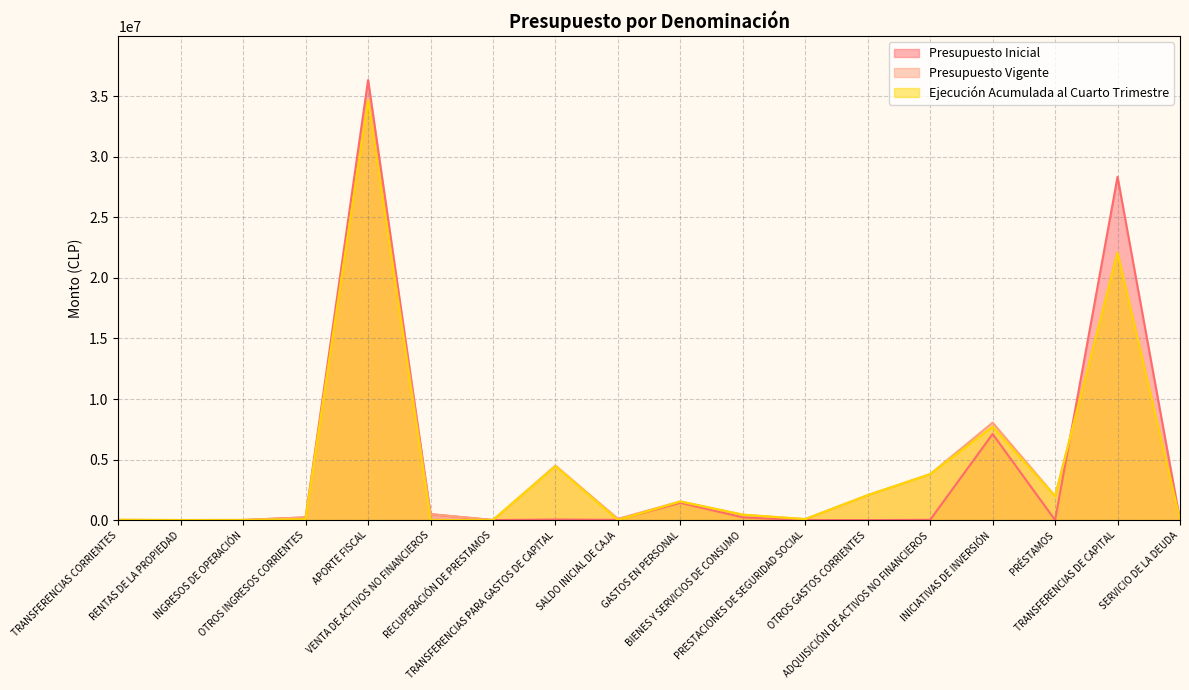

How many times do Presupuesto Inicial and Presupuesto Vigente cross each other?

1